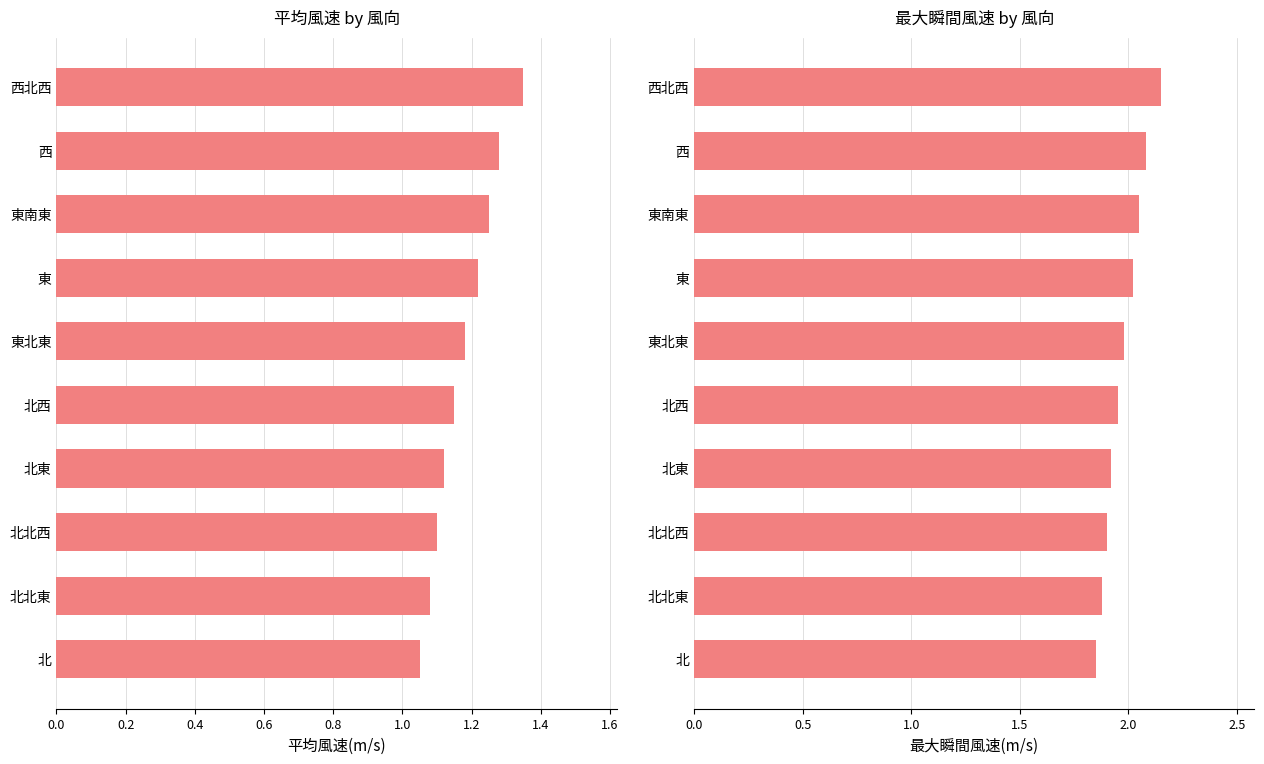

What is the difference between the maximum and second lowest values in the 平均風速(m/s) series?

0.3